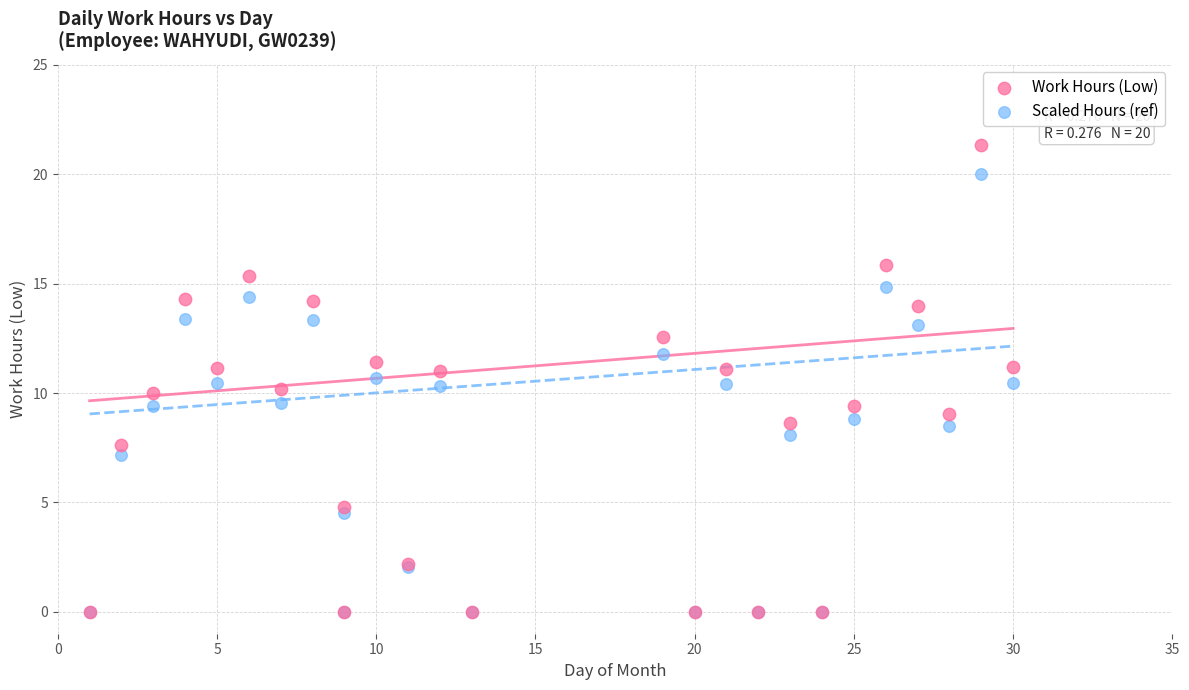

Which series has the widest spread of Y values?

Work Hours (Low)